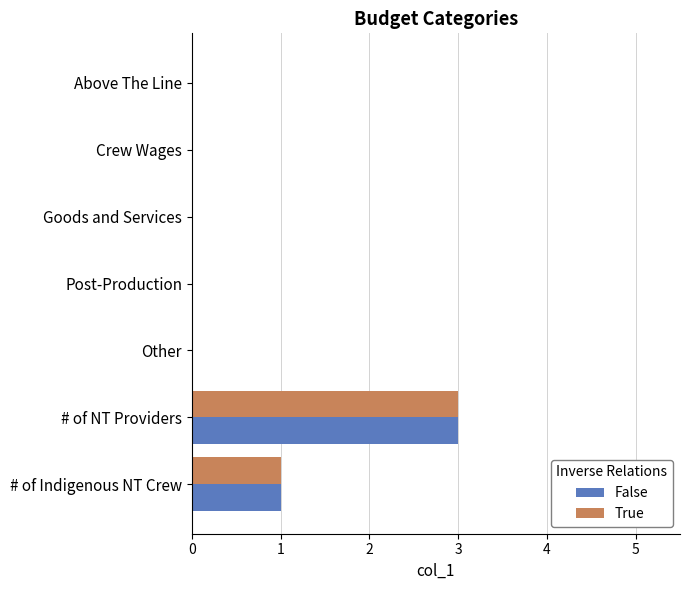

At which category is the sum across all series the highest?

# of NT Providers